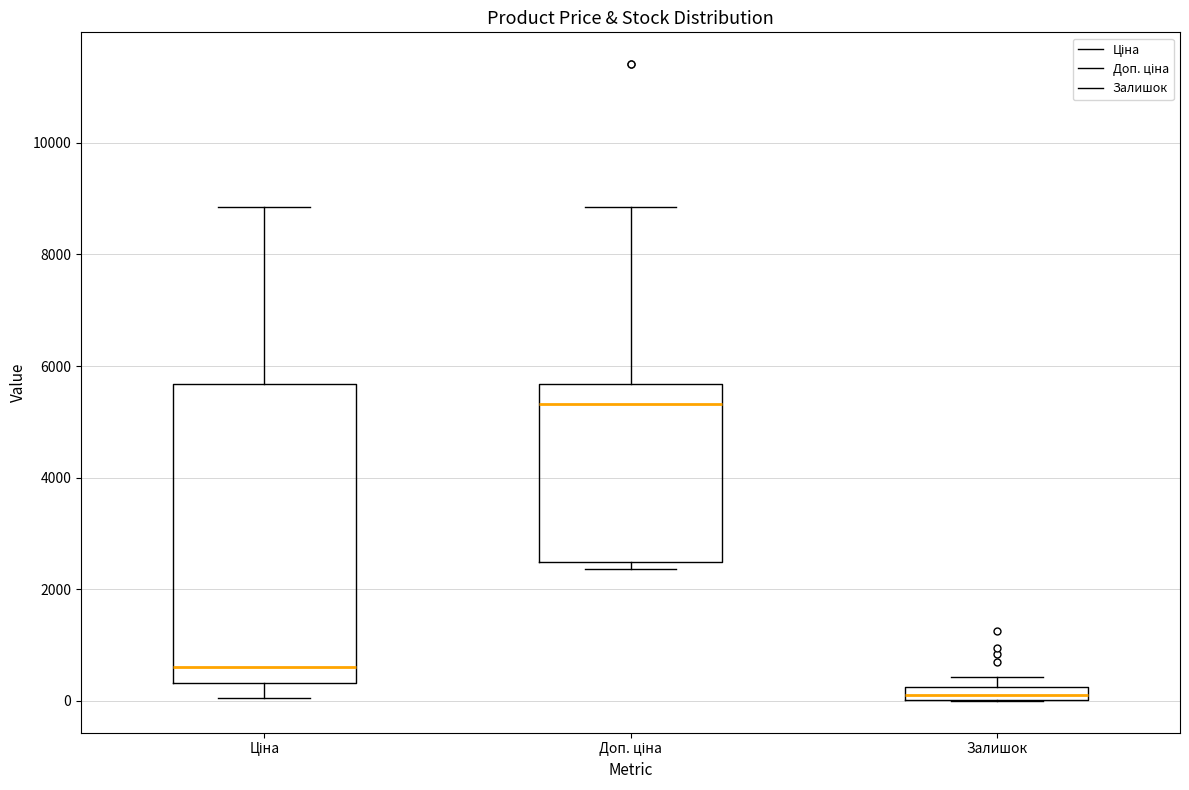

Where is the upper edge of the box for Залишок on the y-axis? The values are not printed on the chart, so give them approximately, as read against the axis.

200